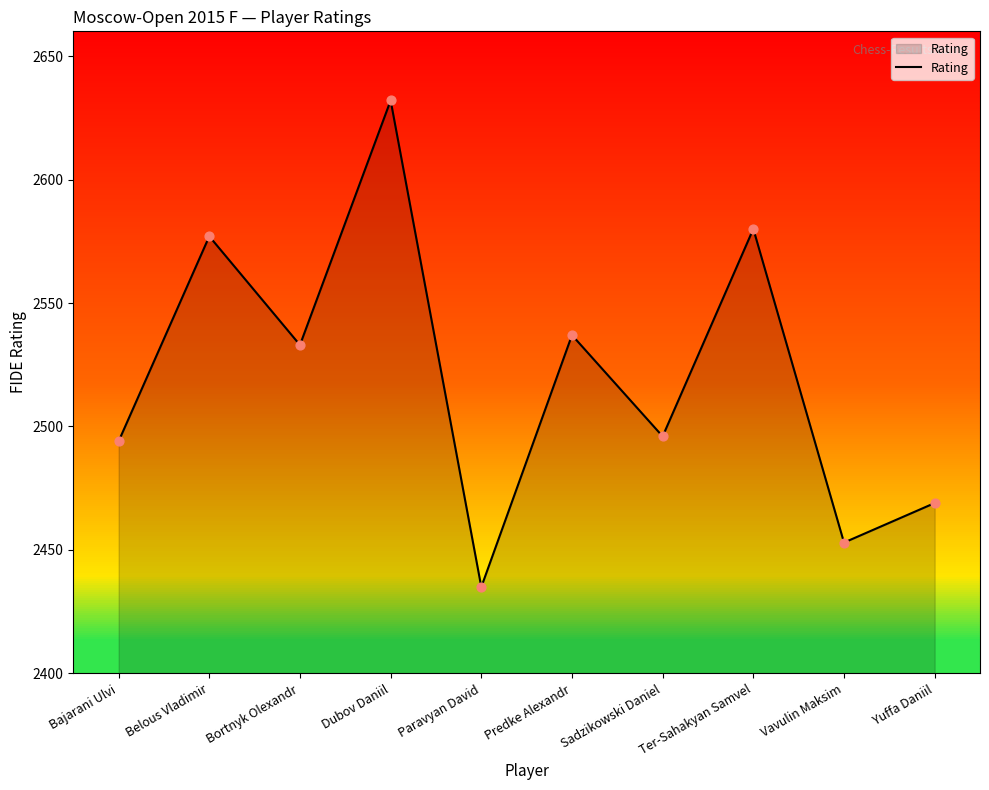

What is the ratio of the value at Bortnyk Olexandr to the value at Sadzikowski Daniel?

1.0